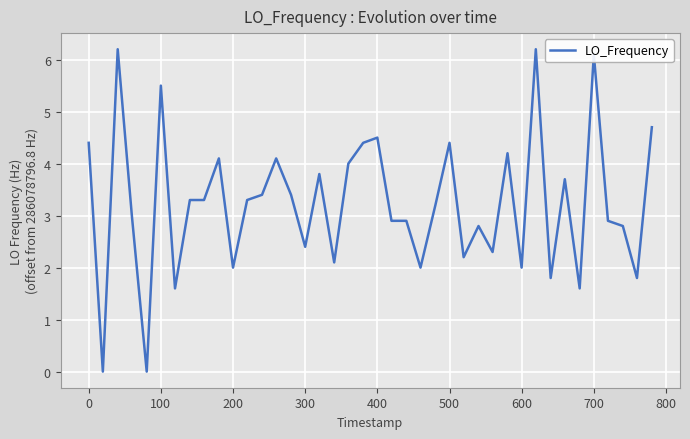

What is the greatest value displayed?

6.2